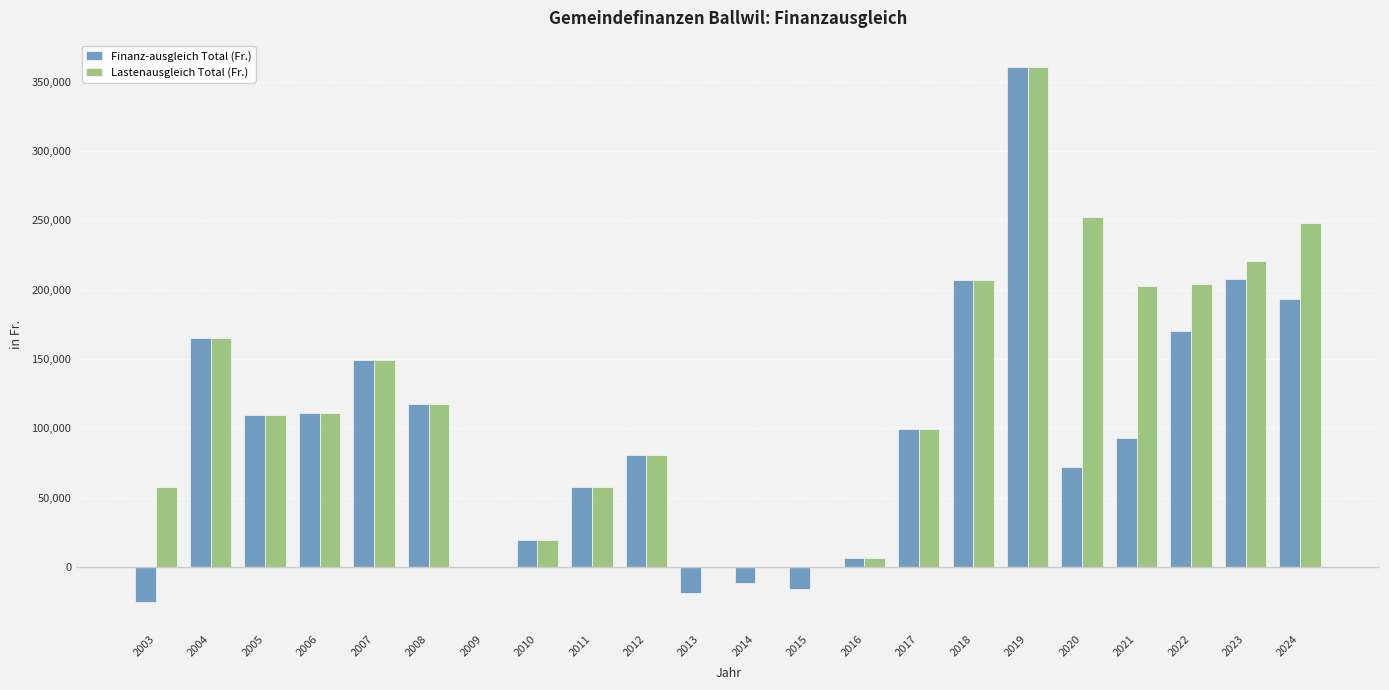

Read the Finanz-ausgleich Total (Fr.) value at 2008.

117276